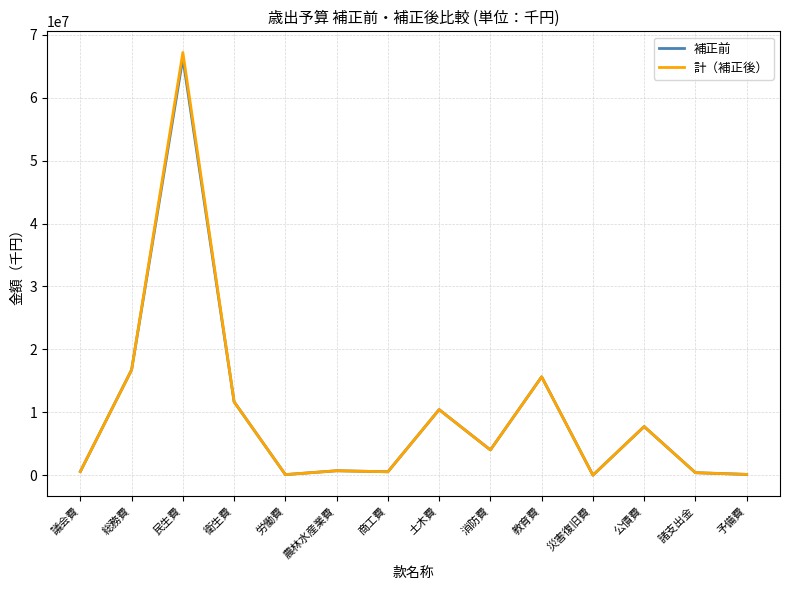

True or false: 補正前 has a value of 6301237 at 消防費.

False